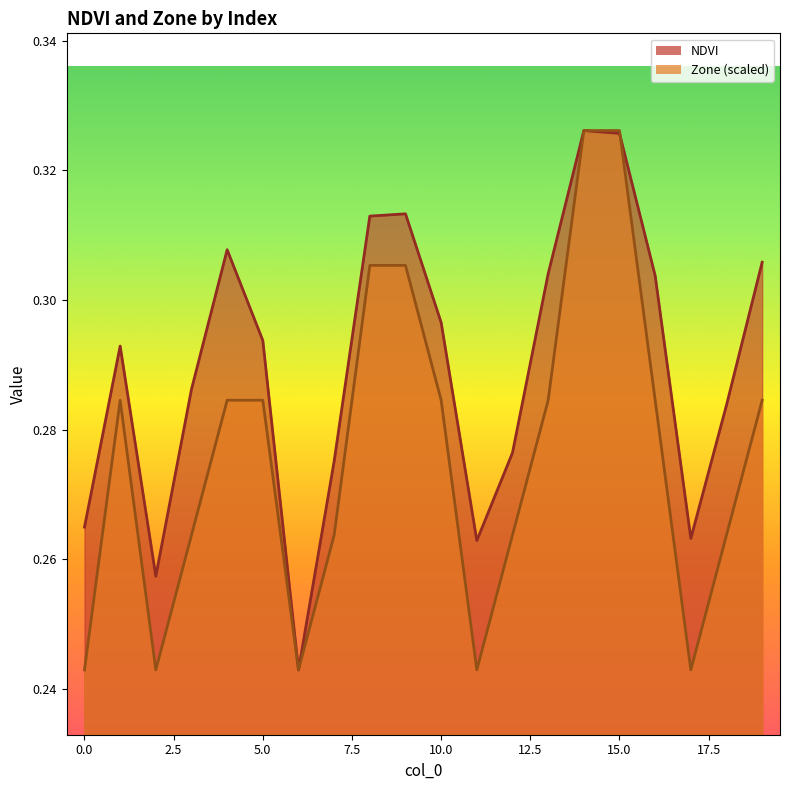

Rank the series by their maximum value, from highest to lowest.

NDVI, Zone